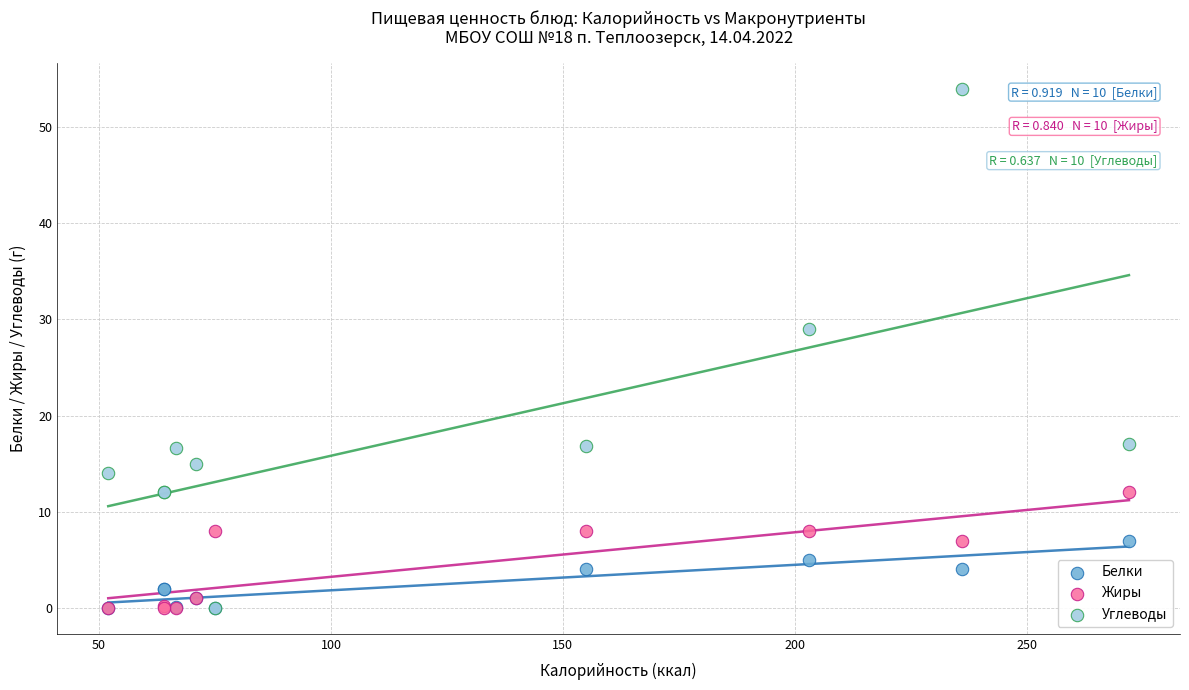

Across all series, what Y value is closest to 27?

29.0